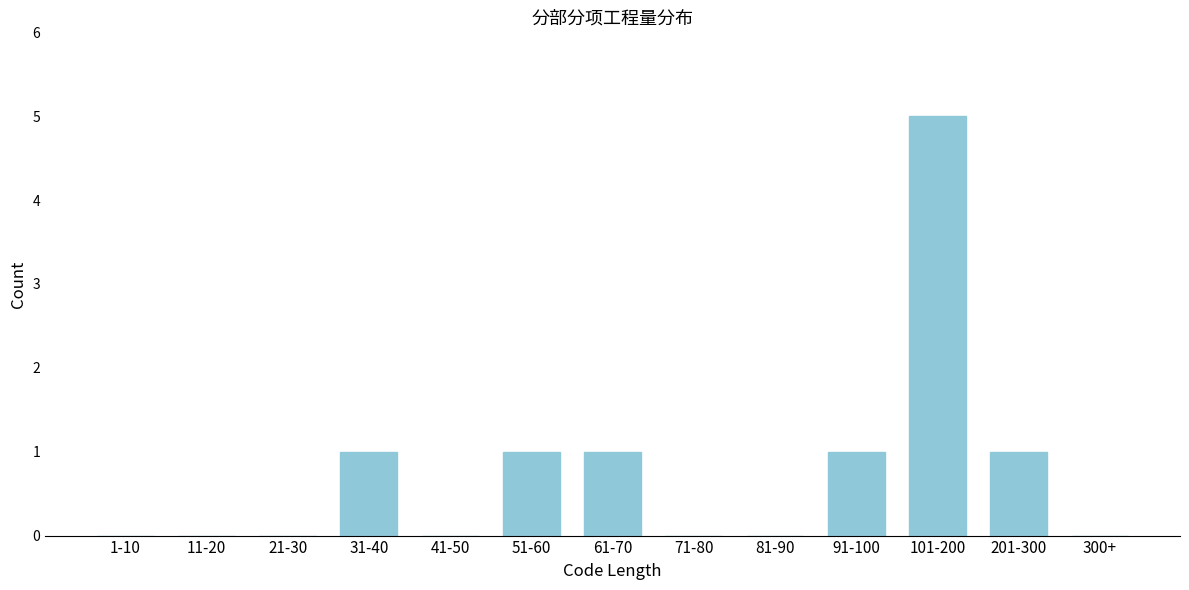

Reading right to left, what are all the values shown in this chart?

300+=0	201-300=1	101-200=5	91-100=1	81-90=0	71-80=0	61-70=1	51-60=1	41-50=0	31-40=1	21-30=0	11-20=0	1-10=0